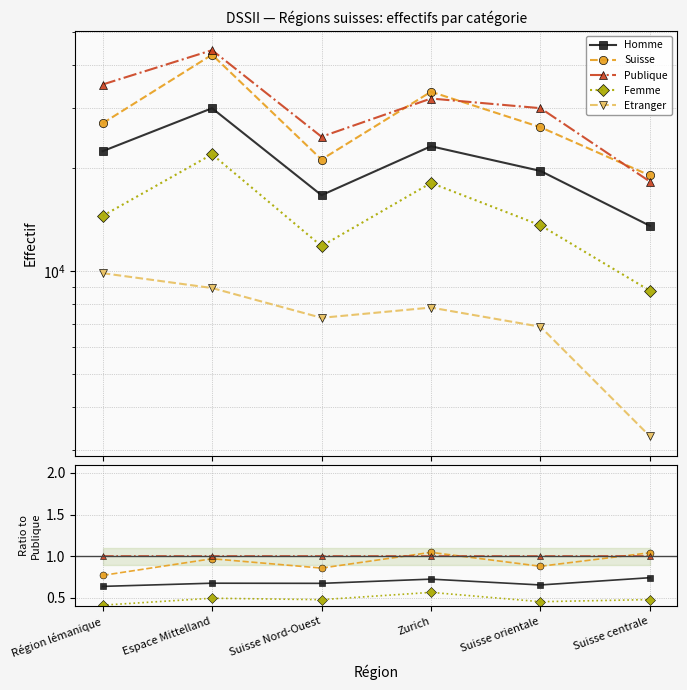

Which series has the largest total across all categories?

Publique